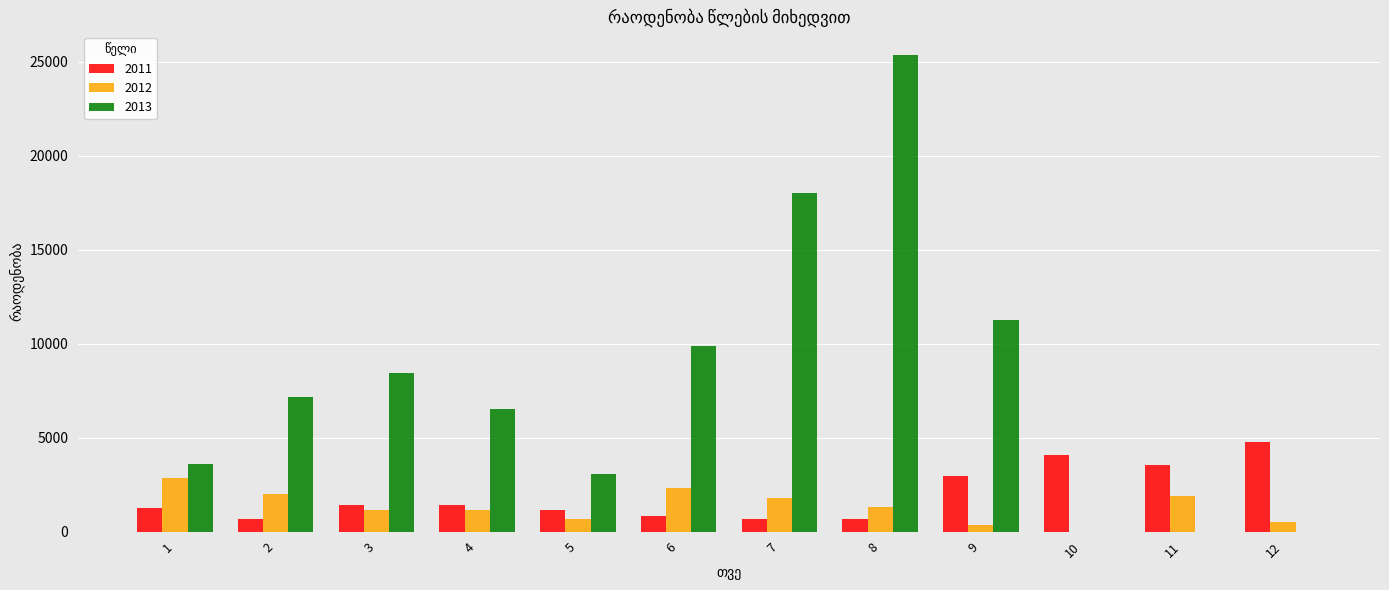

Which category has the highest value across all series?

8